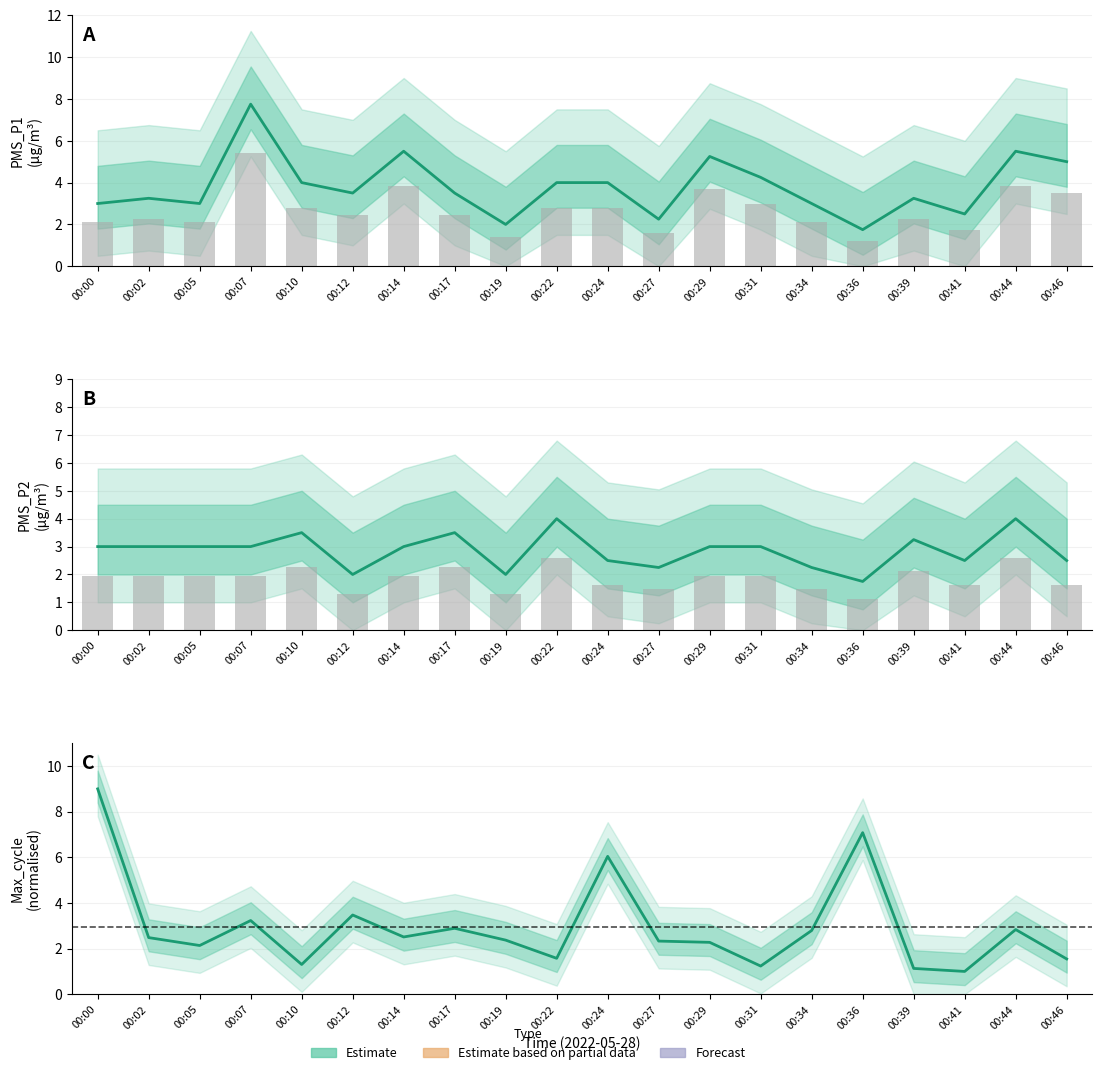

Which label corresponds to the smallest value in the chart?

00:41